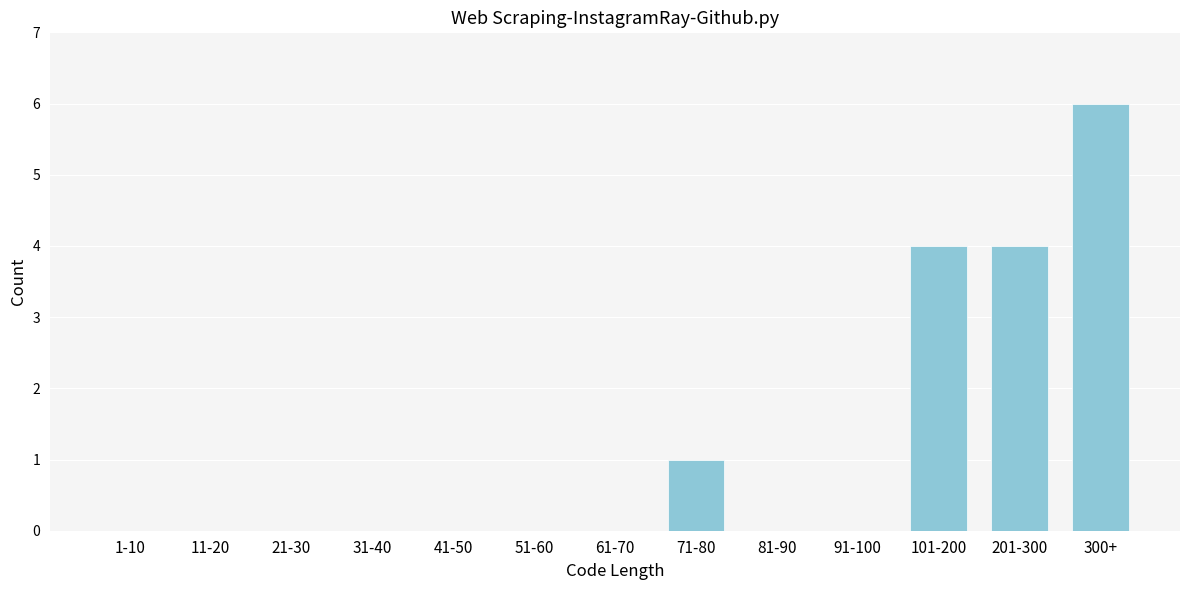

Reading left to right, list all the values displayed in this chart.

1-10=0	11-20=0	21-30=0	31-40=0	41-50=0	51-60=0	61-70=0	71-80=1	81-90=0	91-100=0	101-200=4	201-300=4	300+=6